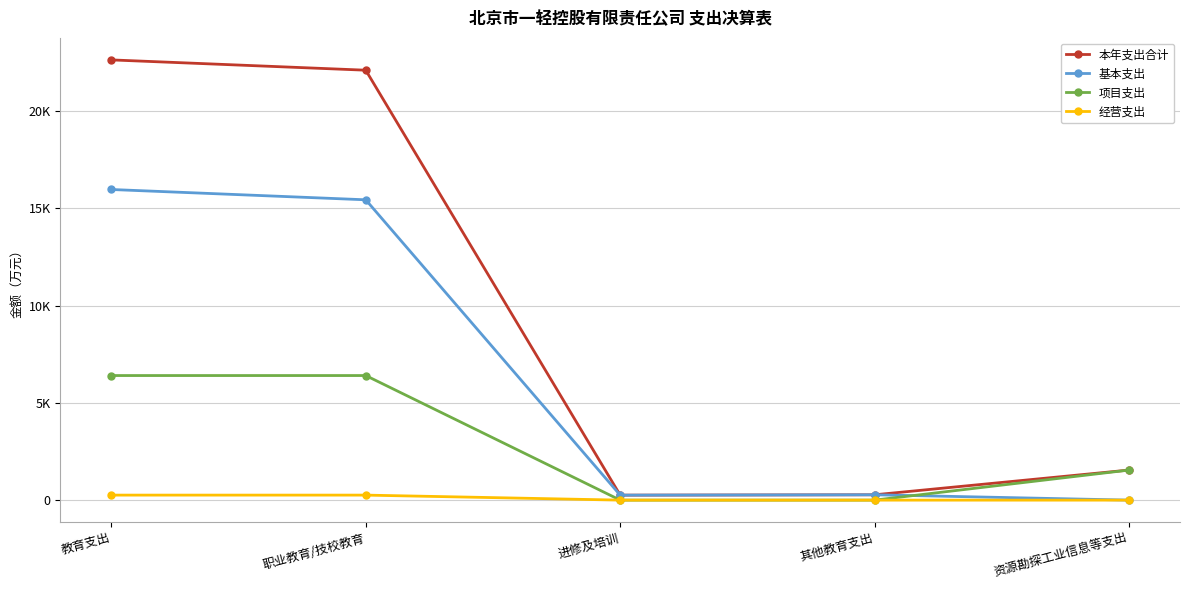

Which series has the largest total across all categories?

本年支出合计